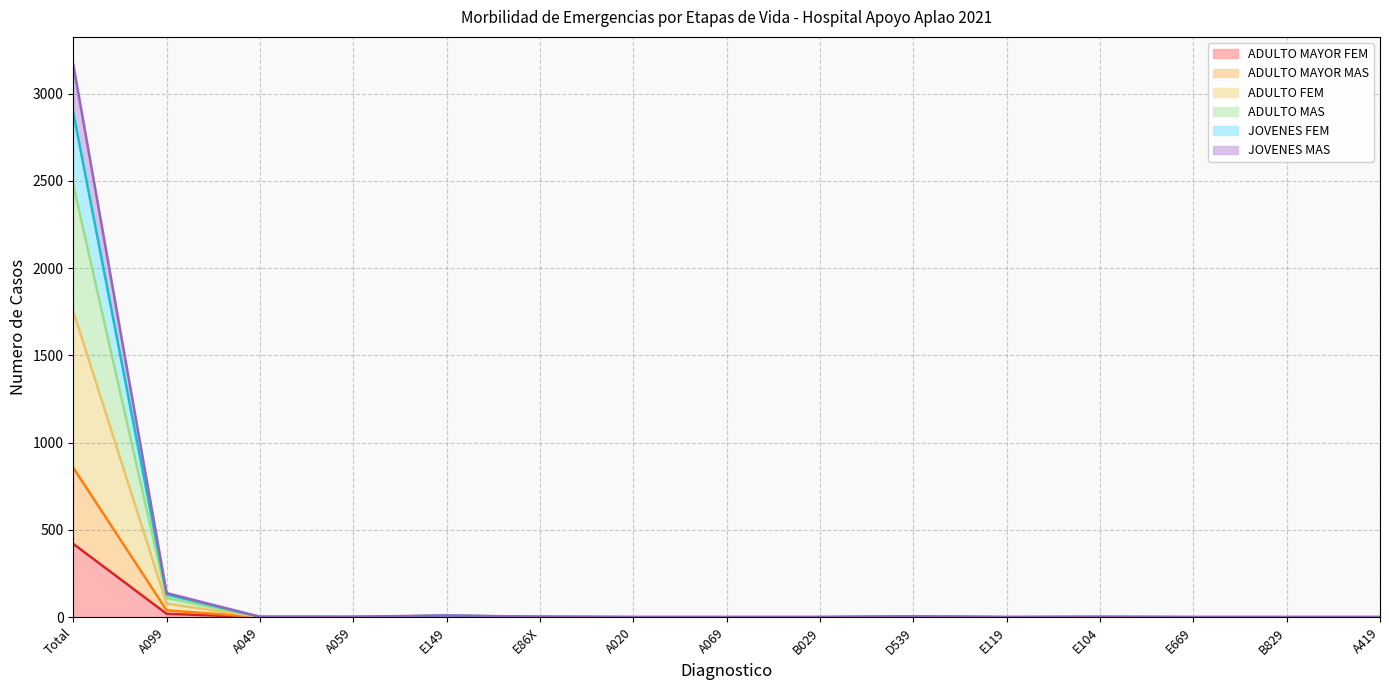

How many lines are shown in the chart?

6